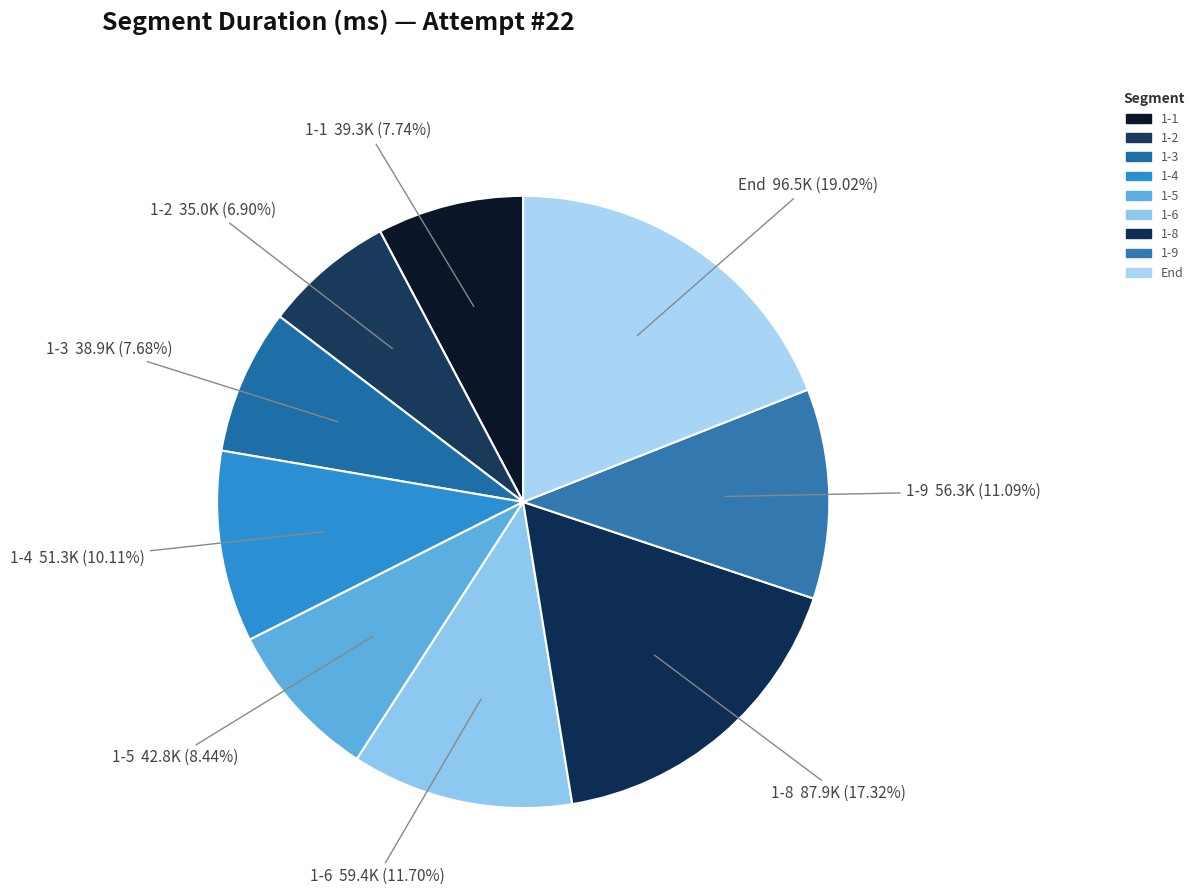

How many segments does this pie chart have?

9